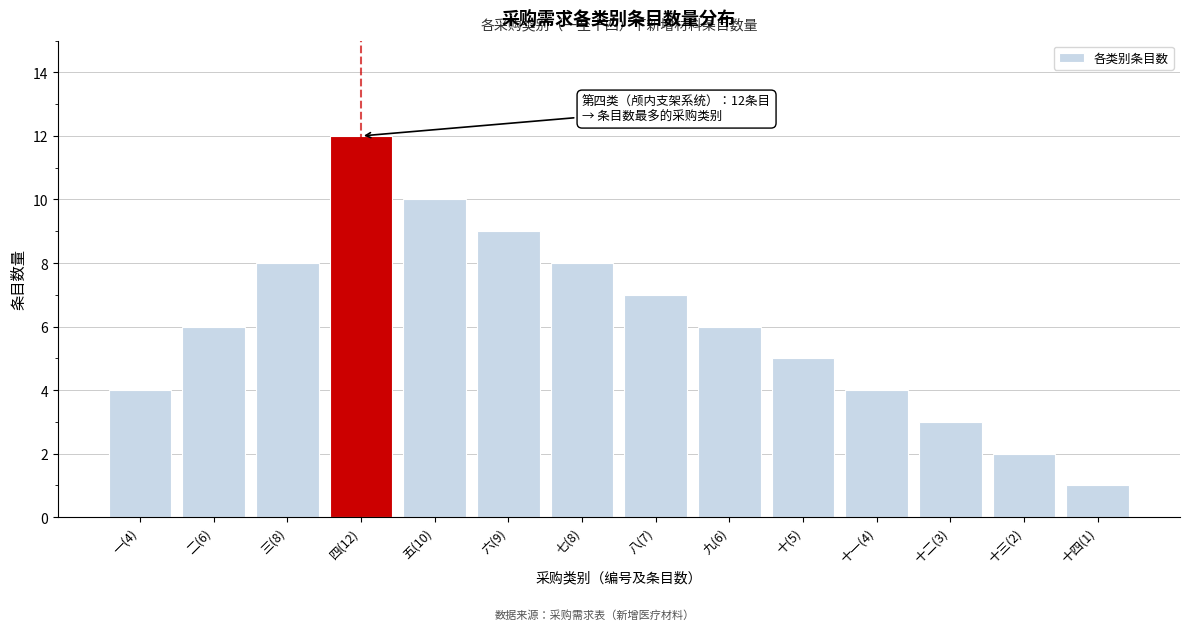

Reading right to left, transcribe all the data shown in this chart.

1	2	3	4	5	6	7	8	9	10	12	8	6	4